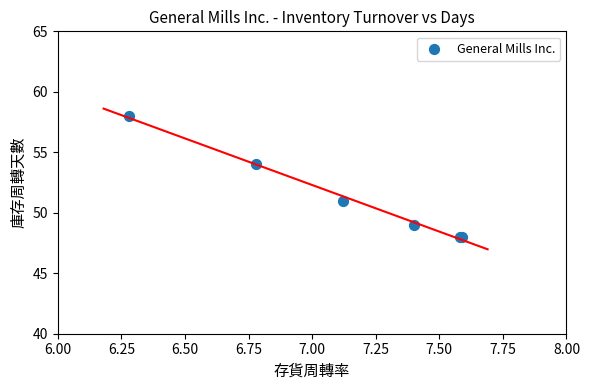

What Y value in the scatter plot is closest to 53?

54